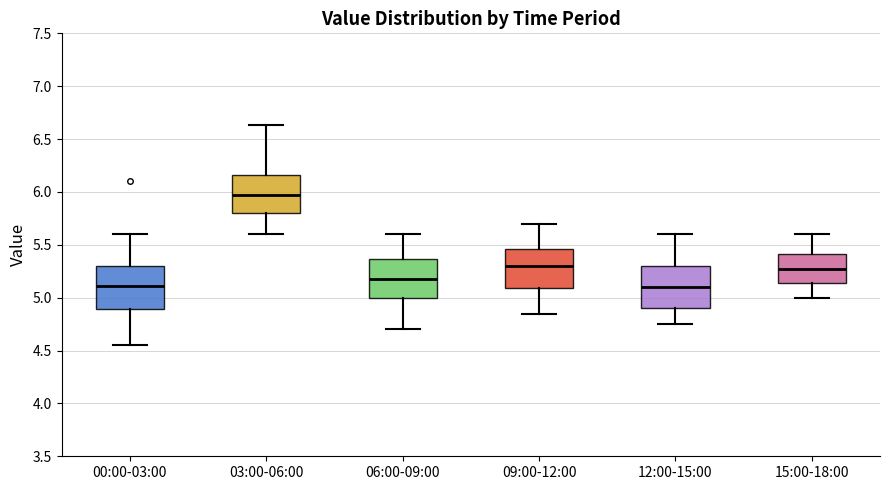

Where does the upper whisker of the box for 00:00-03:00 end on the y-axis? The values are not printed on the chart, so give them approximately, as read against the axis.

5.60